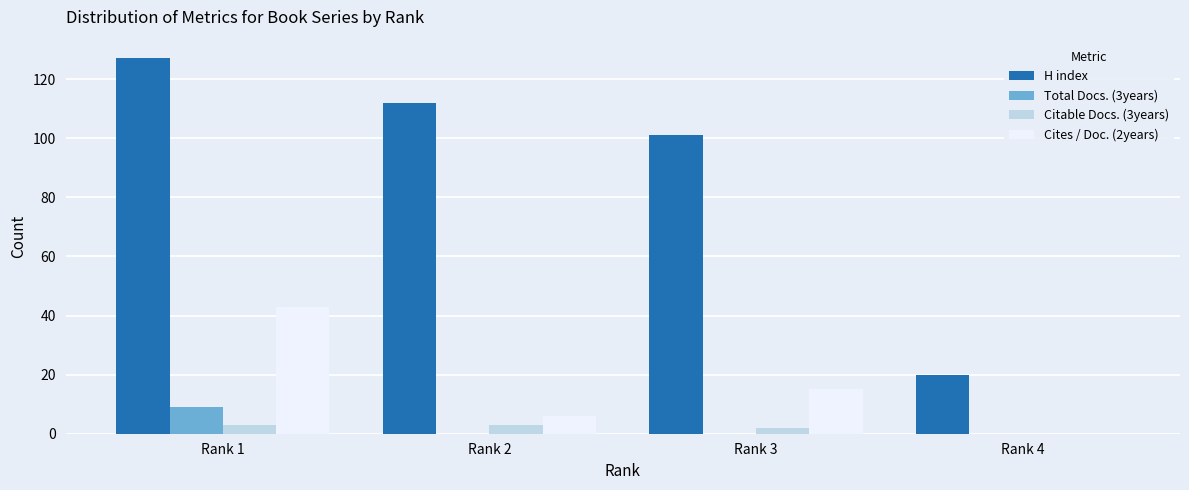

How many groups of bars are there?

4